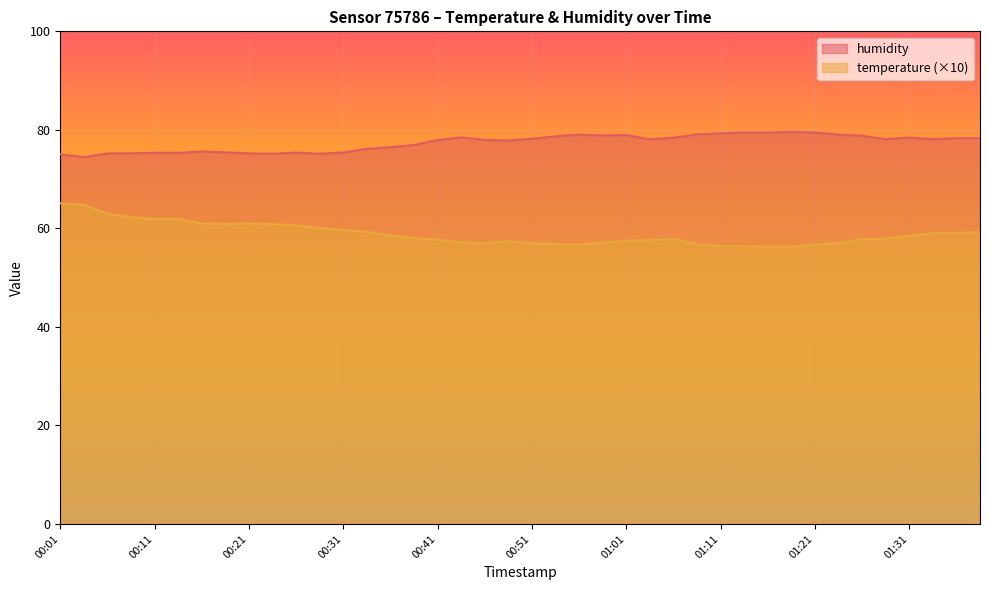

Reading left to right, transcribe all the data shown in this chart.

humidity: 00:01=75.0	00:04=74.5	00:06=75.2	00:09=75.2	00:11=75.3	00:14=75.3	00:16=75.6	00:19=75.4	00:21=75.2	00:24=75.2	00:26=75.4	00:29=75.2	00:31=75.4	00:34=76.2	00:36=76.5	00:39=76.9	00:41=77.9	00:43=78.5	00:46=78.0	00:48=77.8	00:51=78.2	00:53=78.7	00:56=79.0	00:58=78.9	01:01=78.9	01:03=78.1	01:06=78.4	01:08=79.1	01:11=79.3	01:13=79.5	01:16=79.4	01:18=79.6	01:21=79.5	01:23=79.0	01:26=78.8	01:28=78.1	01:31=78.4	01:33=78.1	01:36=78.3	01:38=78.3
temperature: 00:01=65.1	00:04=64.8	00:06=63.0	00:09=62.3	00:11=61.9	00:14=61.9	00:16=61.0	00:19=60.9	00:21=61.0	00:24=60.9	00:26=60.6	00:29=60.1	00:31=59.7	00:34=59.3	00:36=58.6	00:39=58.0	00:41=57.7	00:43=57.2	00:46=57.0	00:48=57.4	00:51=57.0	00:53=56.8	00:56=56.7	00:58=57.1	01:01=57.5	01:03=57.6	01:06=57.8	01:08=56.8	01:11=56.4	01:13=56.4	01:16=56.3	01:18=56.3	01:21=56.7	01:23=57.0	01:26=57.8	01:28=57.9	01:31=58.5	01:33=59.0	01:36=59.1	01:38=59.2